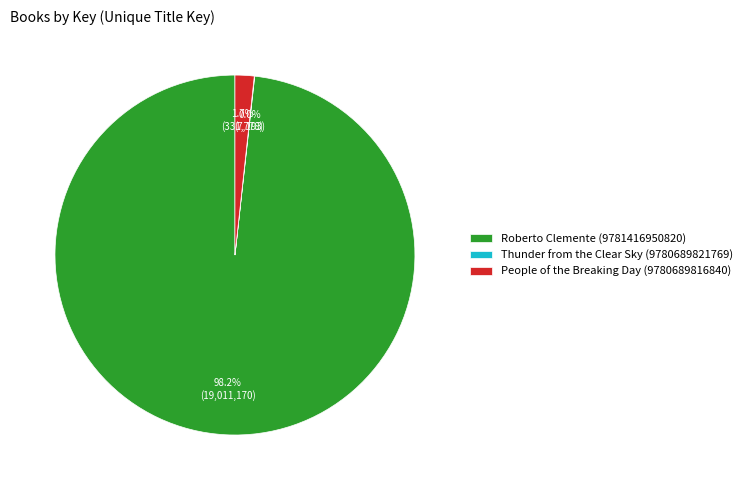

To the nearest percent, what is the average slice percentage?

33%